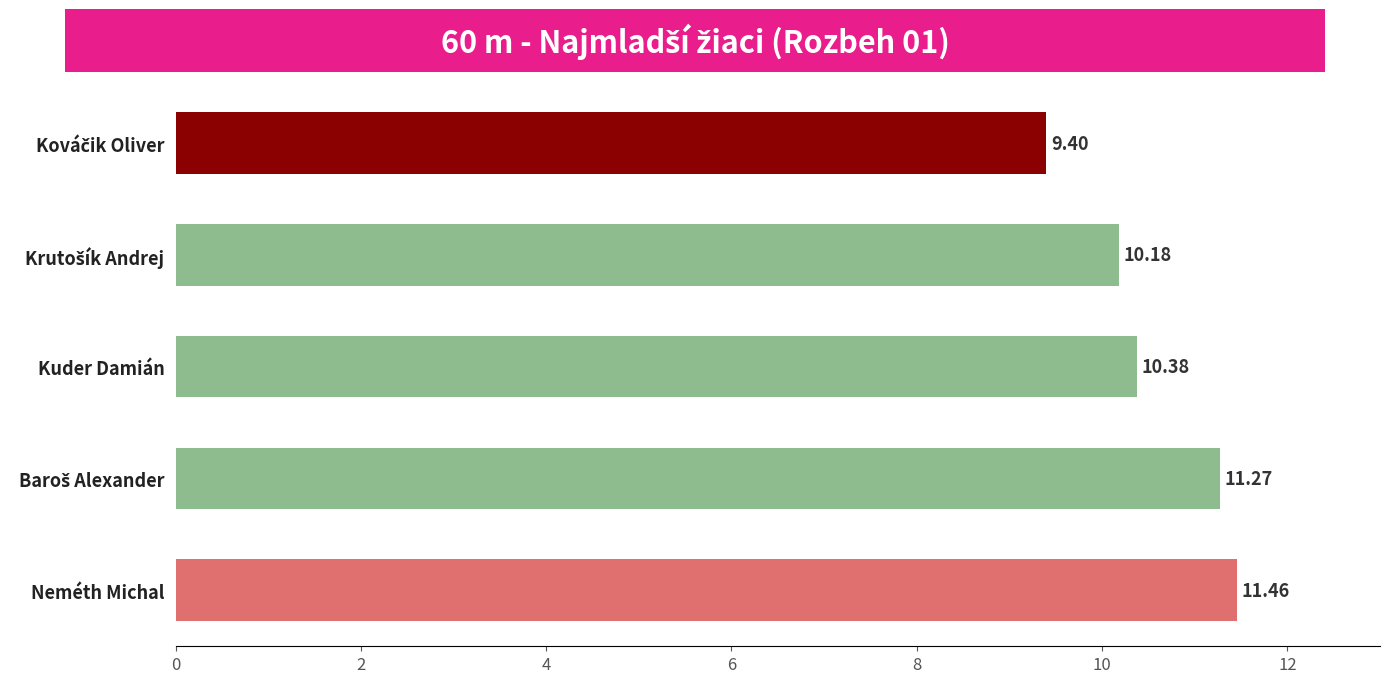

What is the label of the 1st bar from the bottom?

Neméth Michal